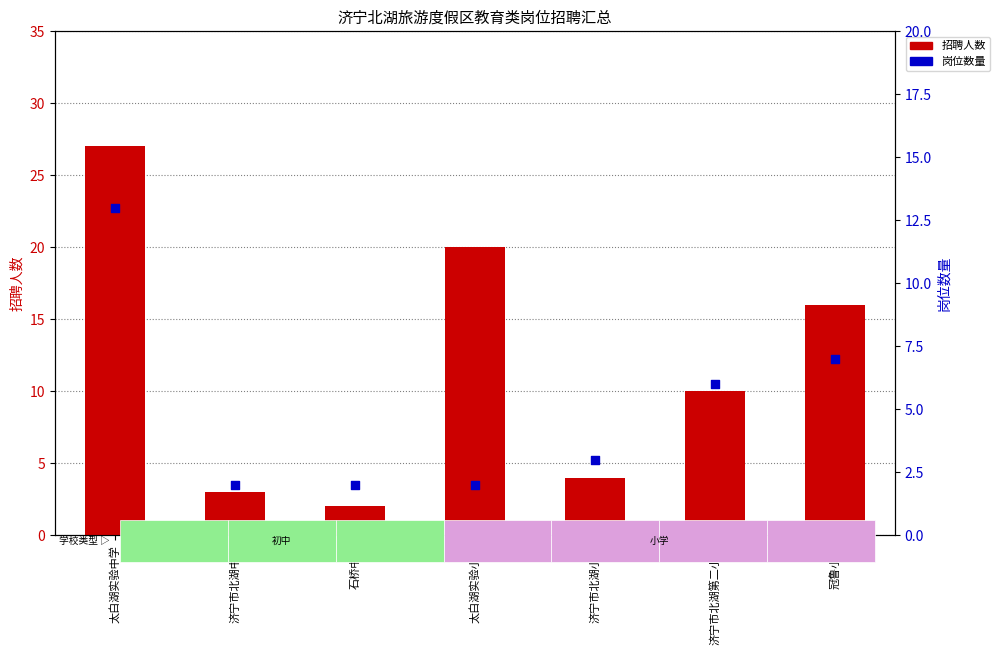

At which category is the sum across all series the highest?

太白湖实验中学